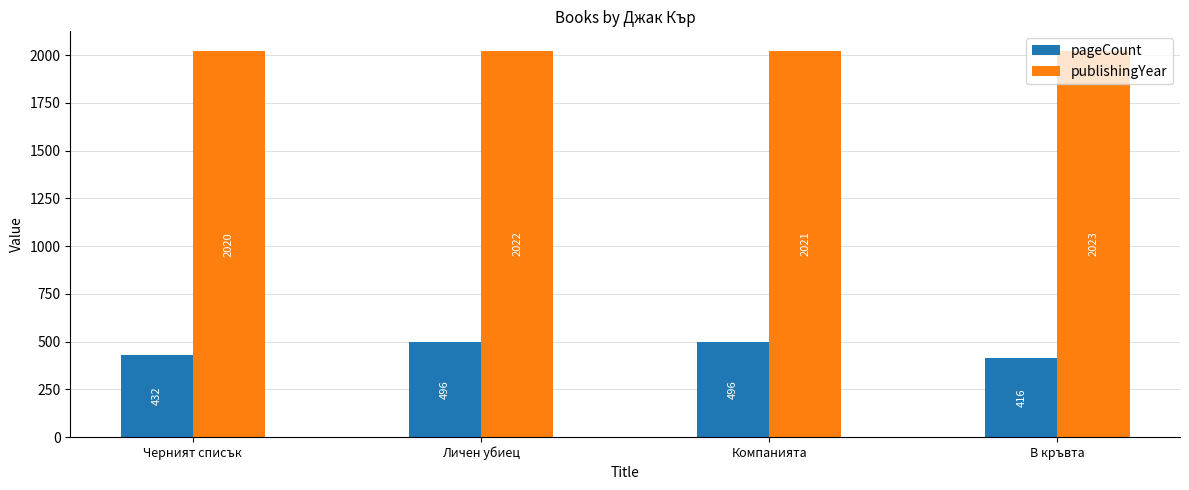

What position from the left is Черният списък?

1